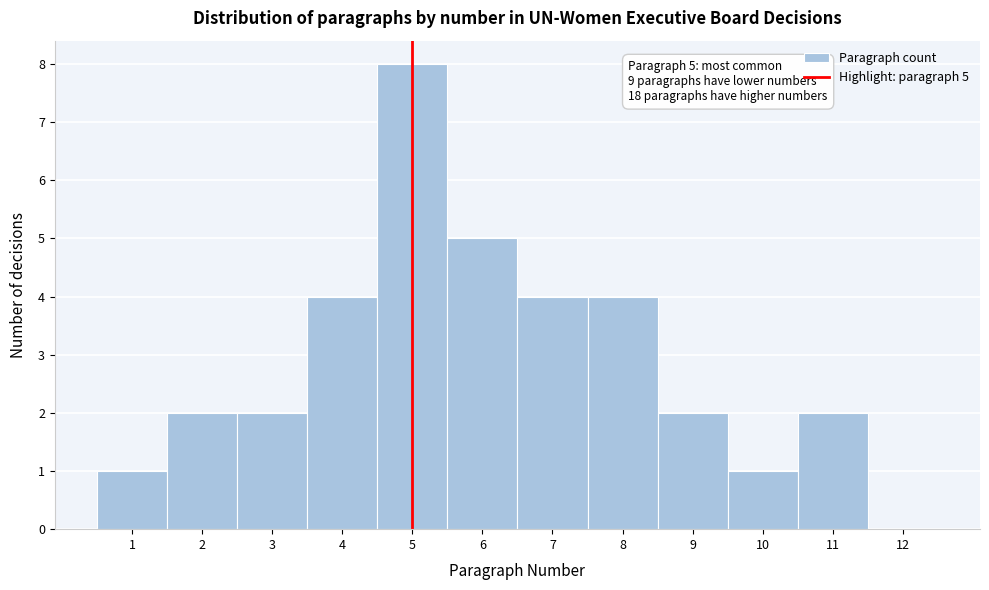

Reading left to right, transcribe all the data shown in this chart.

1=1	2=2	3=2	4=4	5=8	6=5	7=4	8=4	9=2	10=1	11=2	12=0